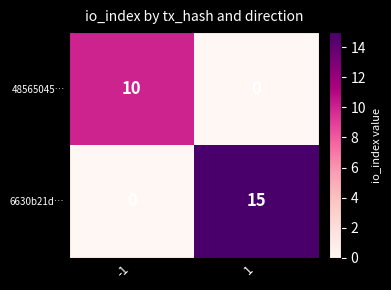

Which series has the largest range (max minus min)?

6630b21d…